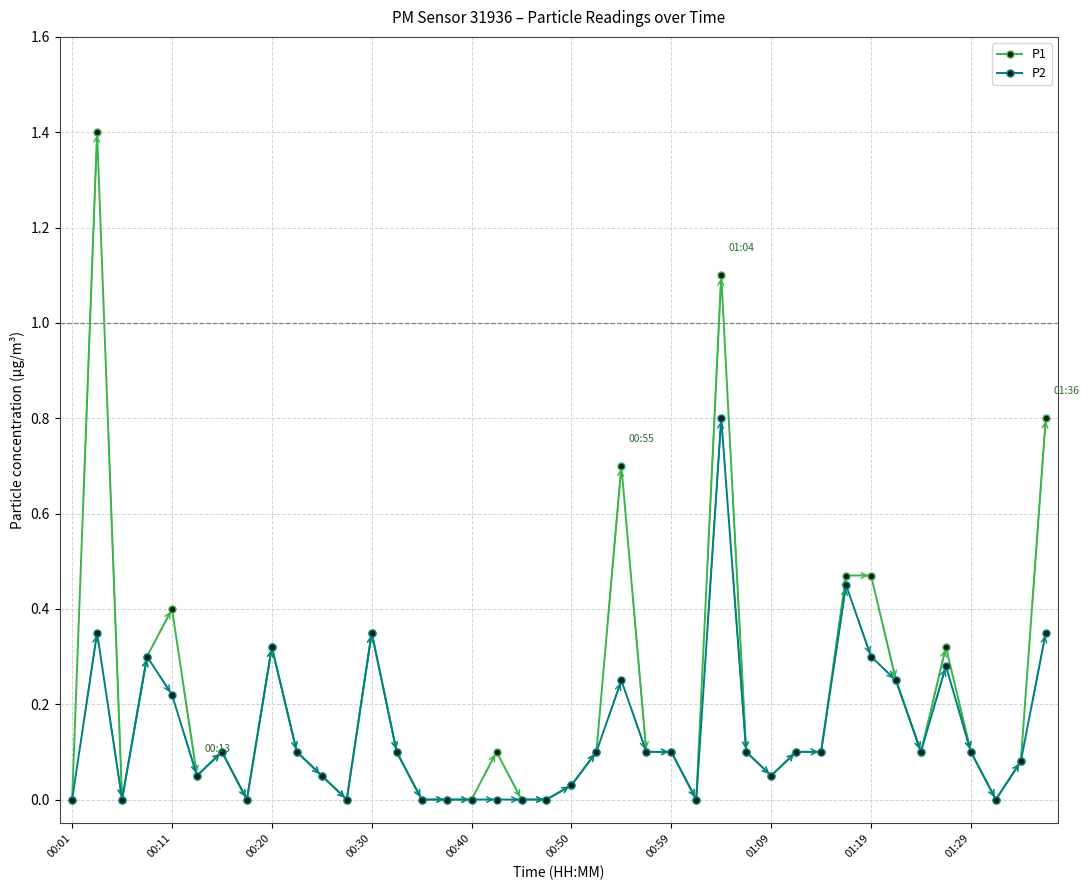

List the series in order of their overall mean, highest first.

P1, P2